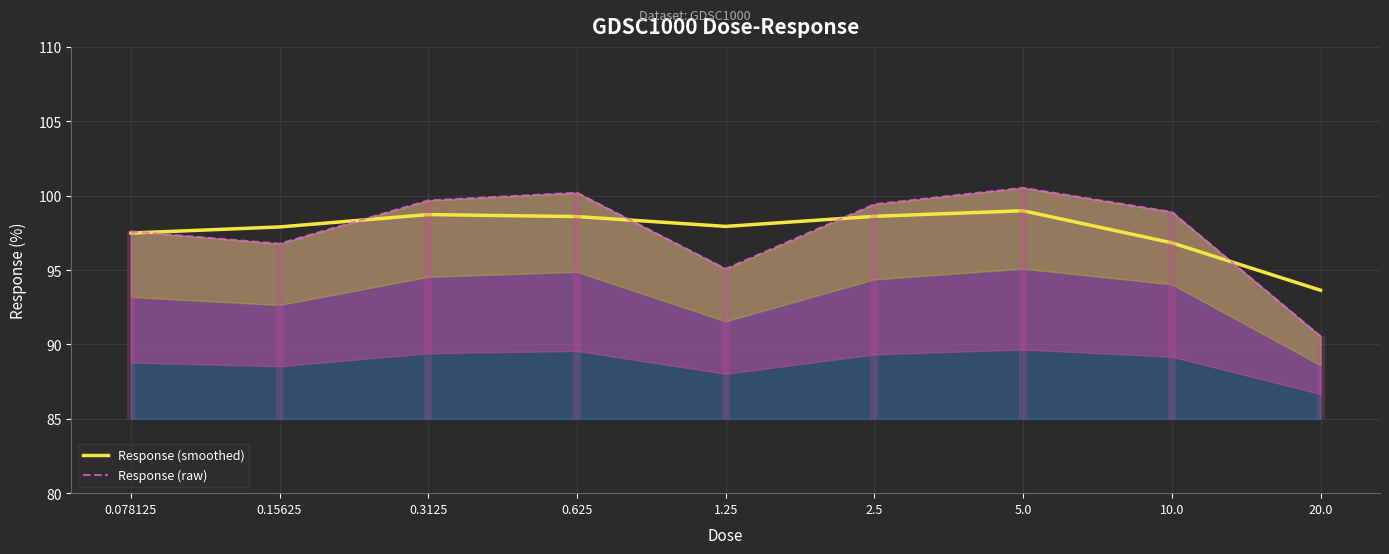

Where is the first local maximum for Response (raw)?

0.625